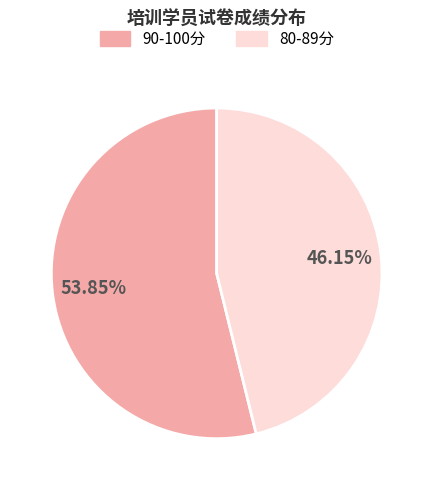

Combined, do 90-100分 and 80-89分 account for over 50%?

Yes